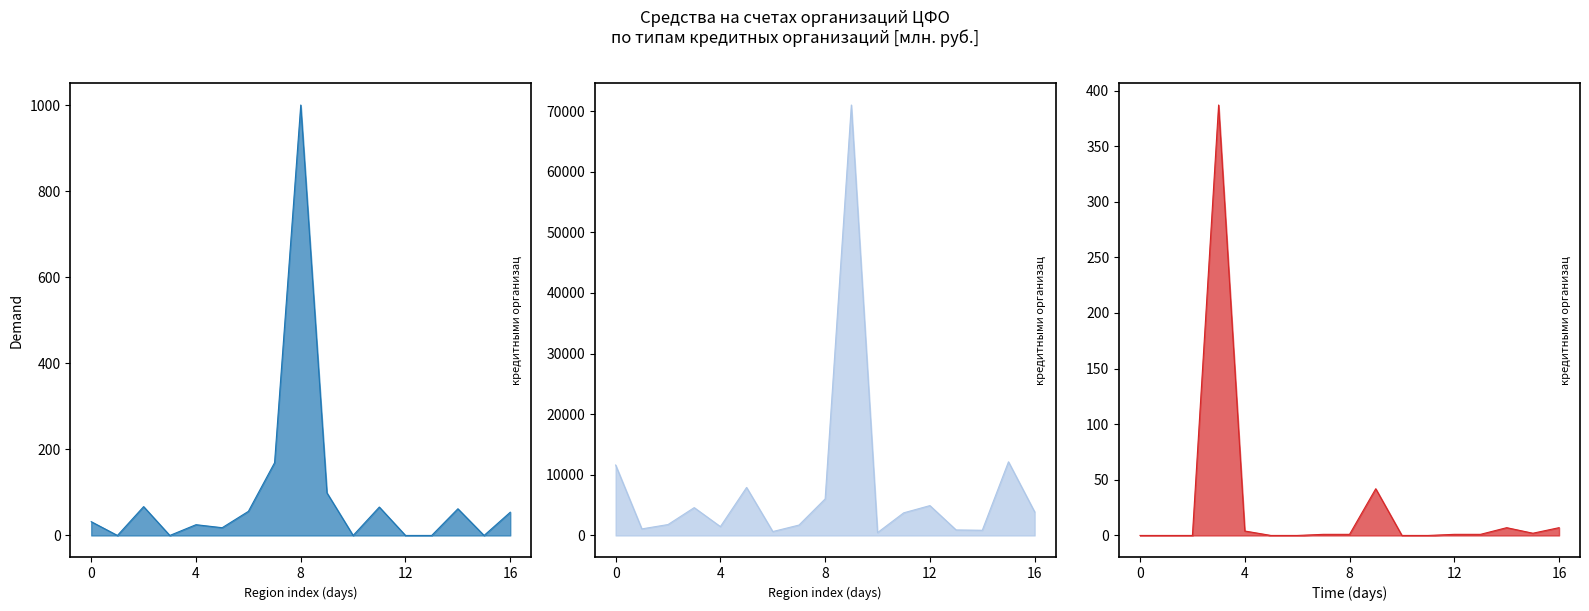

What are all the series names shown in the legend?

кредитными организациями данного региона, кредитными организациями других регионов (внутри РФ), кредитными организациями других регионов (зарубежные)